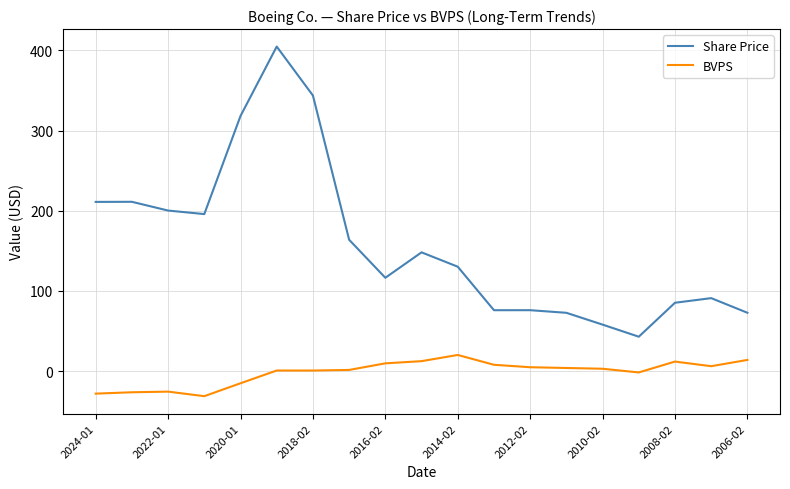

Which series has the widest spread of values?

Share Price